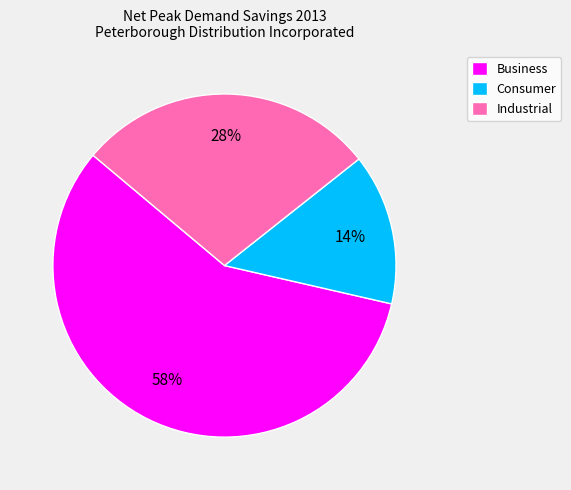

Do Business and Industrial together represent more than half of the pie?

Yes